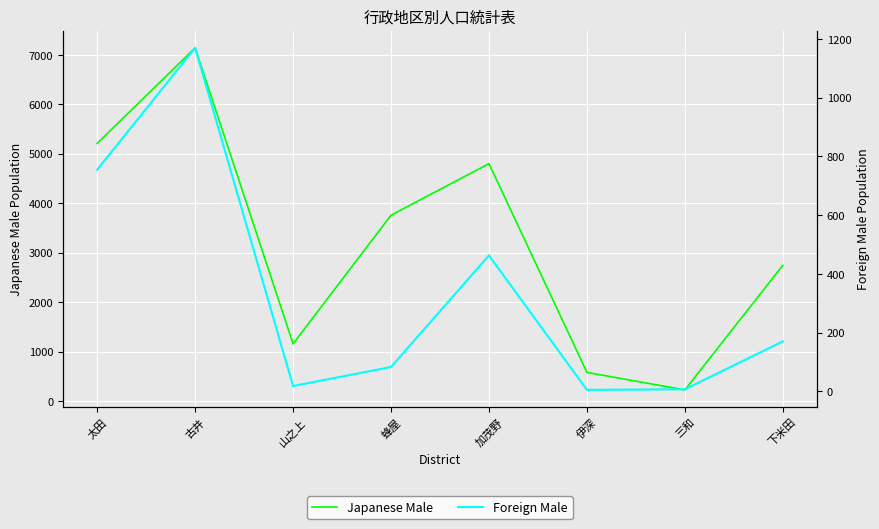

Where is the first local maximum for Japanese Male?

古井